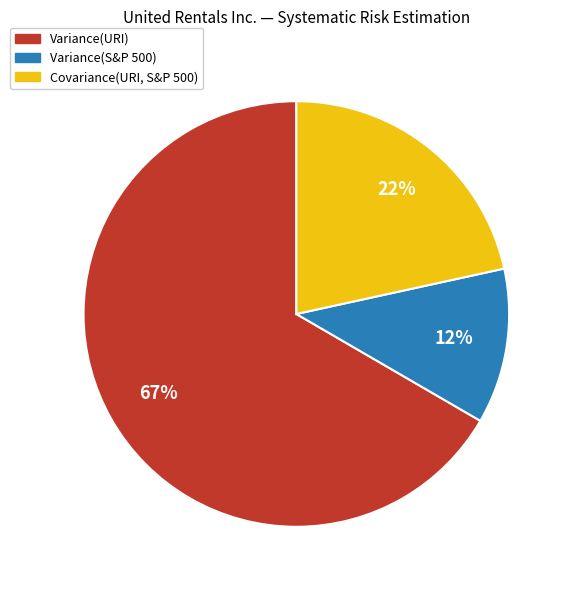

To the nearest percent, what percentage of the pie is Covariance(URI, S&P 500)?

22%